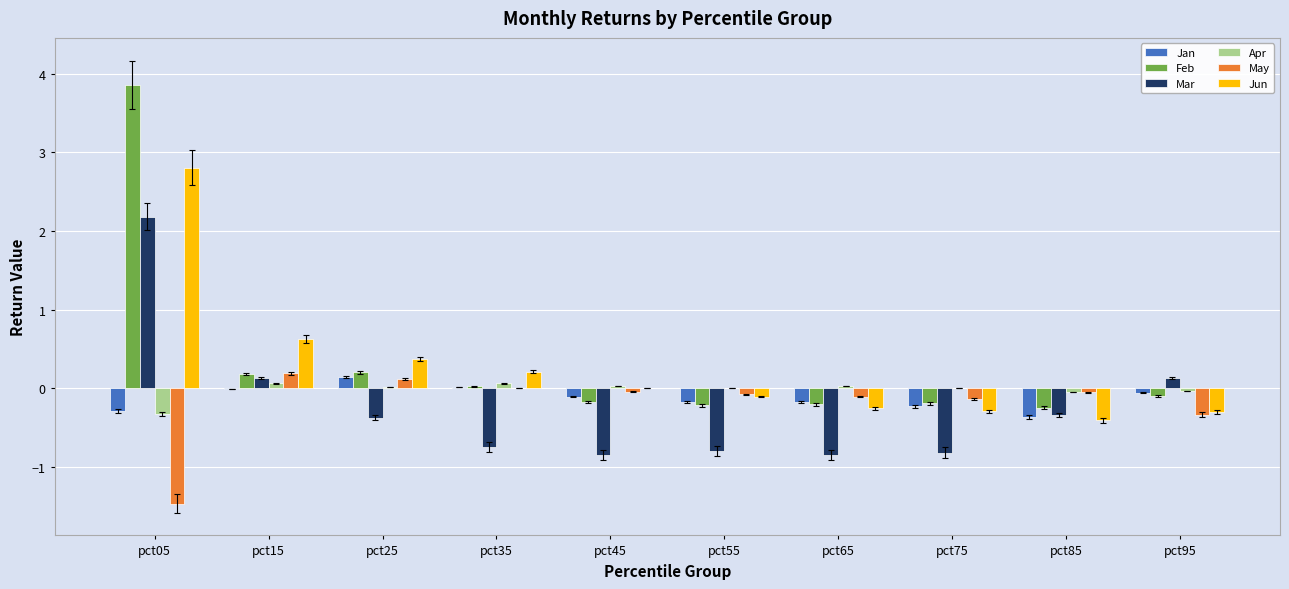

Read the Jun value at pct55.

-0.1